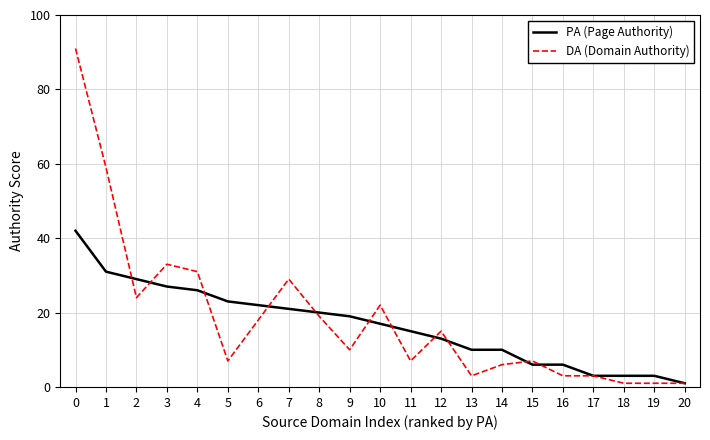

True or false: PA (Page Authority) has a value of 29 at 9.

False